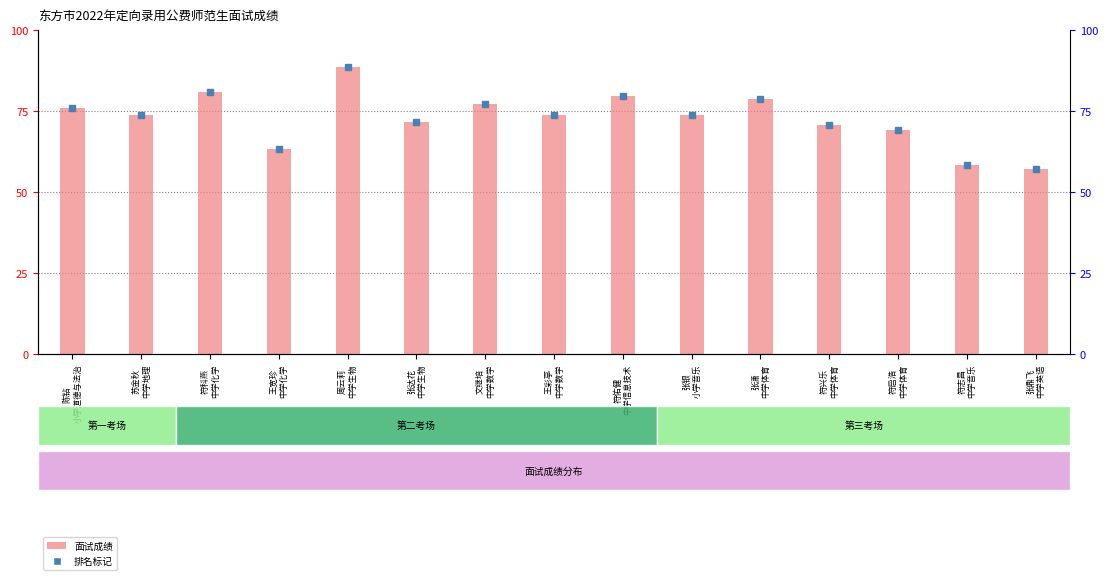

How many bars are there in total?

15